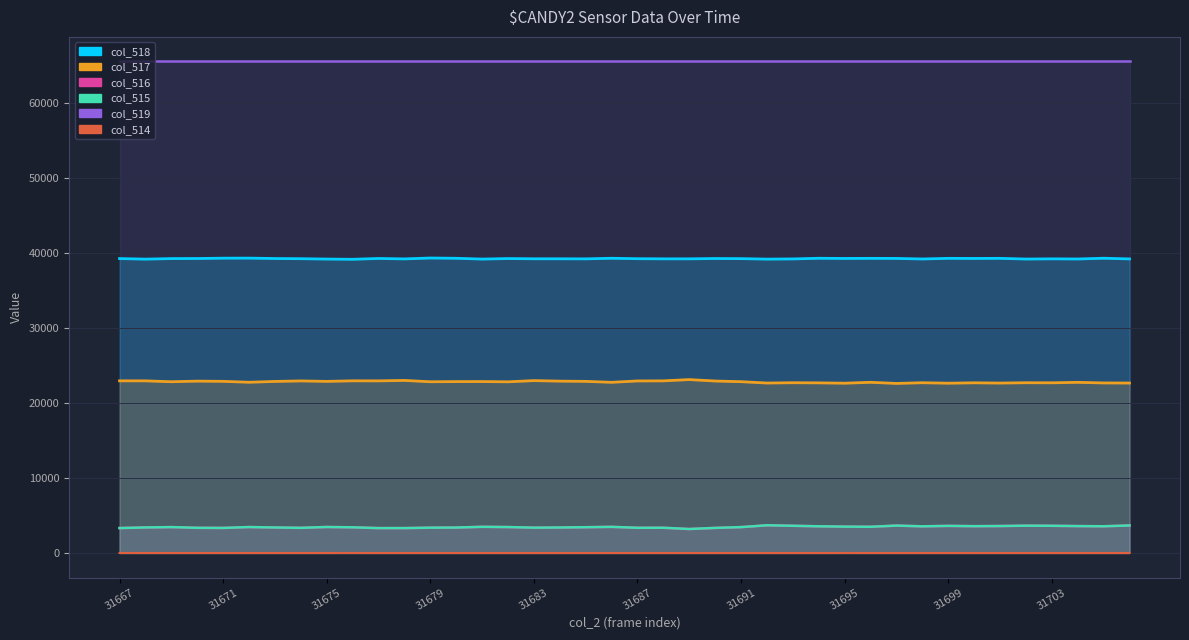

True or false: col_515 and col_516 cross at least once.

False